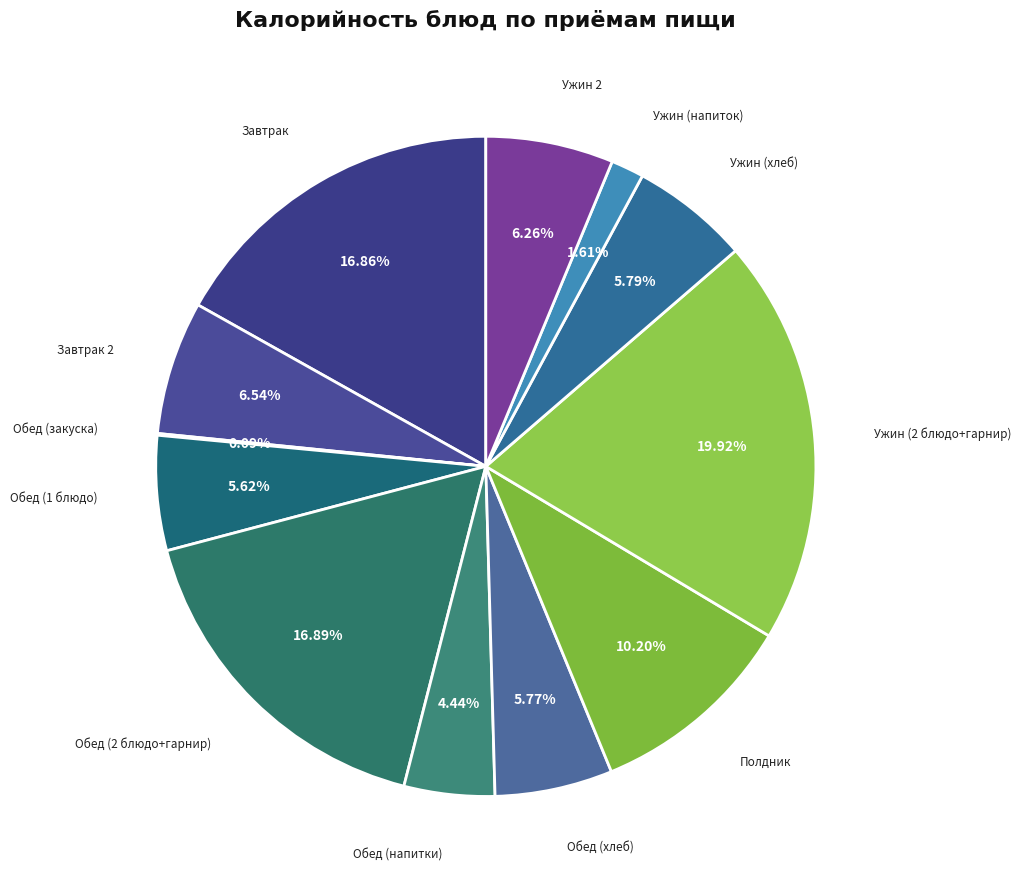

Is there any slice that represents more than half of the pie?

No